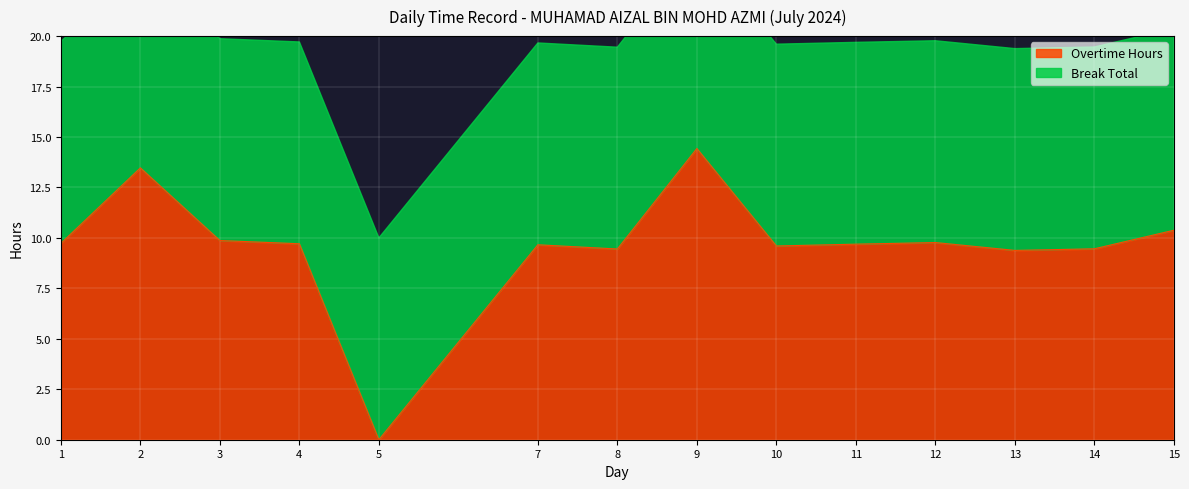

Rank the categories by value from lowest to highest.

5, 13, 8, 14, 10, 7, 11, 4, 1, 12, 3, 15, 2, 9